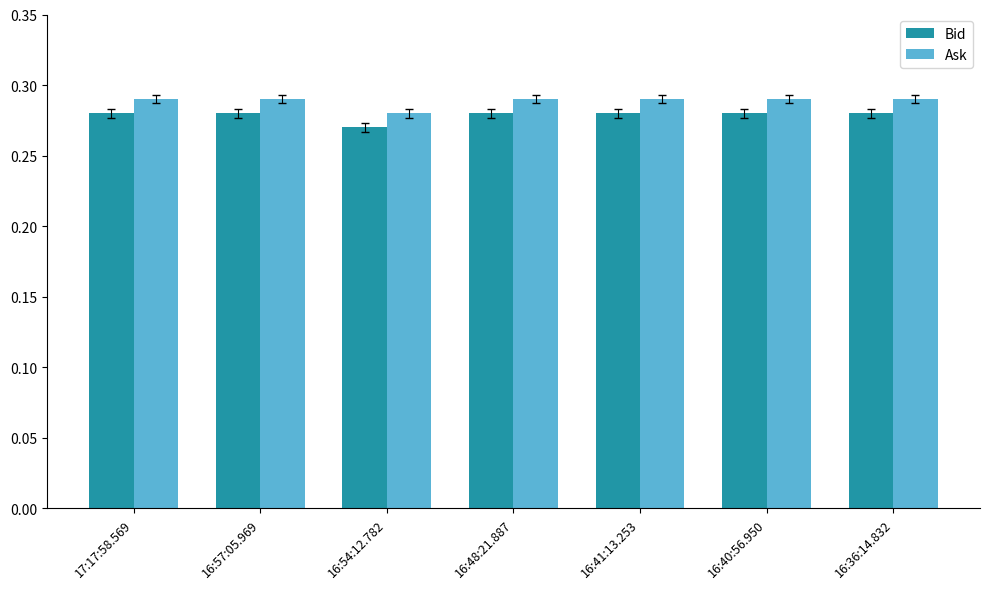

Which category has the lowest value across all series?

16:54:12.782